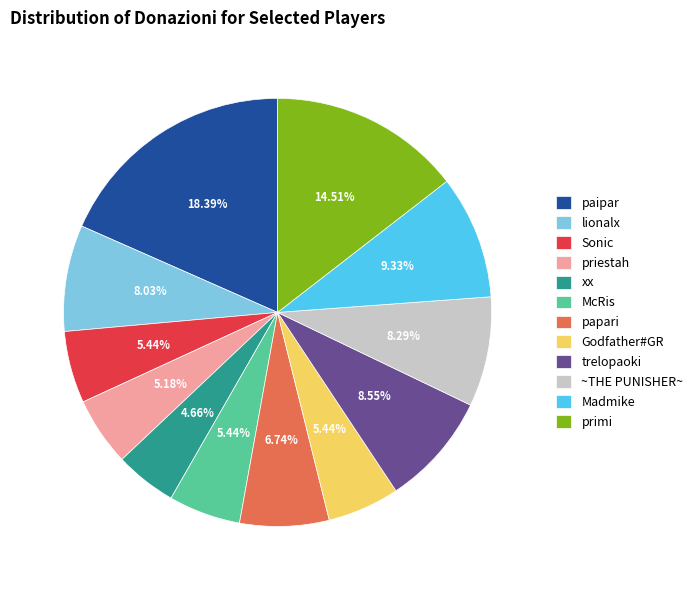

What percentage is the Sonic slice, to the nearest percent?

5%